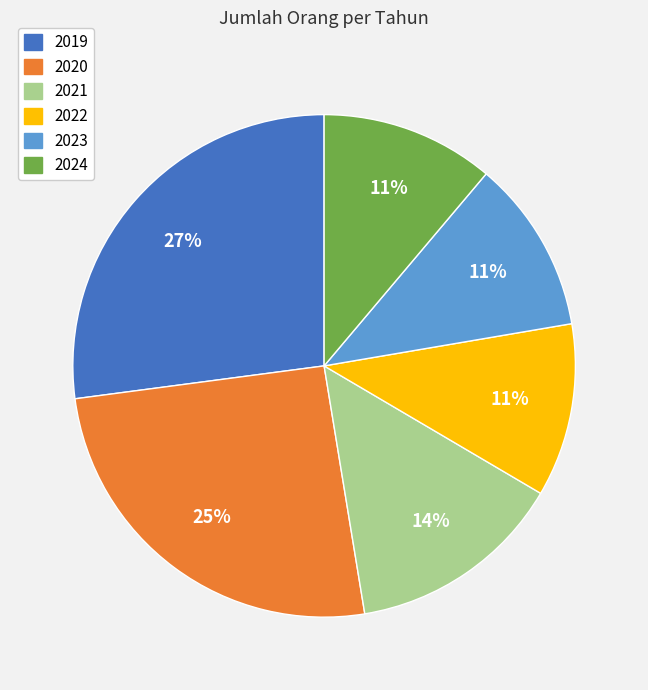

Approximately how many times larger is the value at 2022 compared to 2023?

1.0